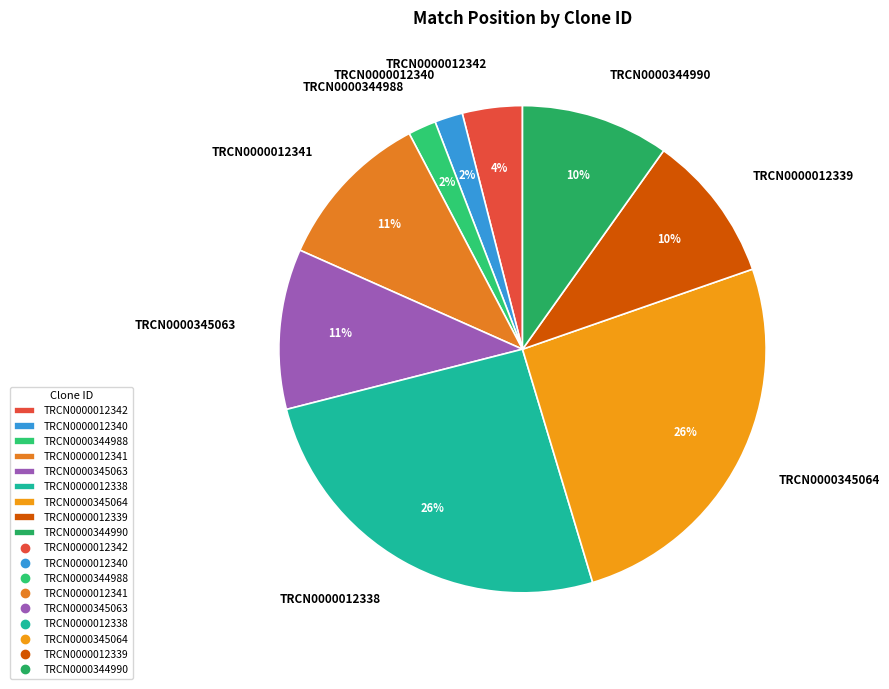

Do TRCN0000012342 and TRCN0000345063 together represent more than half of the pie?

No